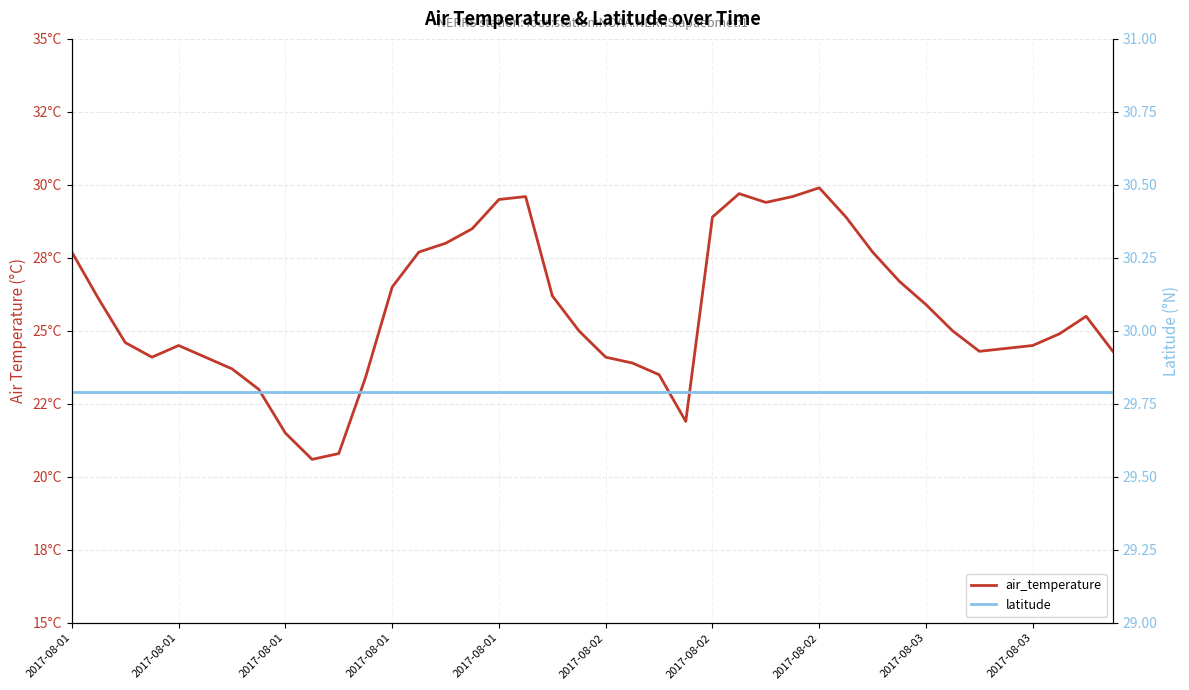

After their last crossing, which series has the higher values: latitude or air_temperature?

latitude